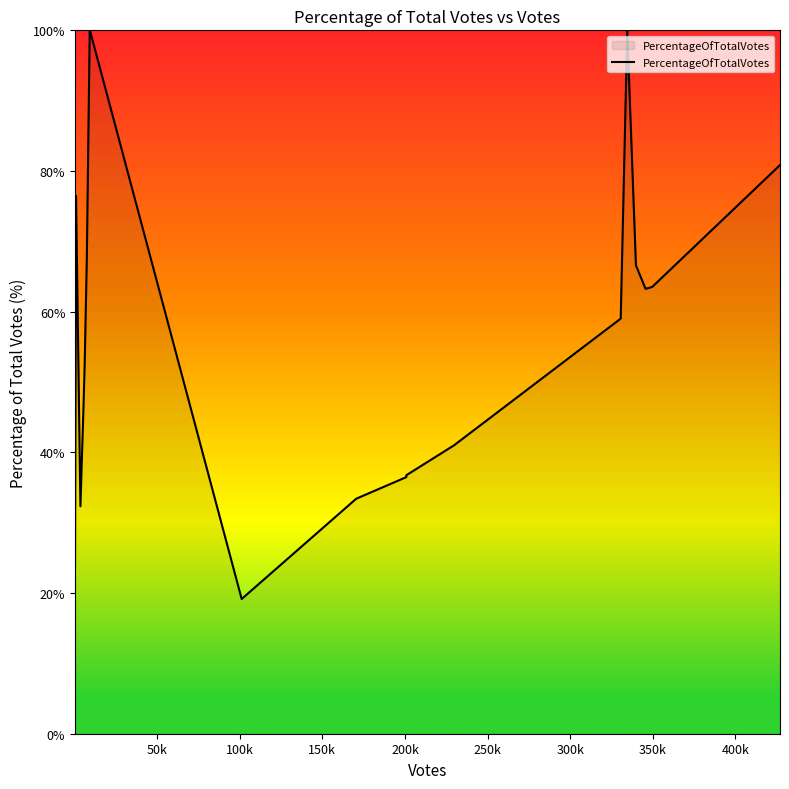

What is the average value?

57.9